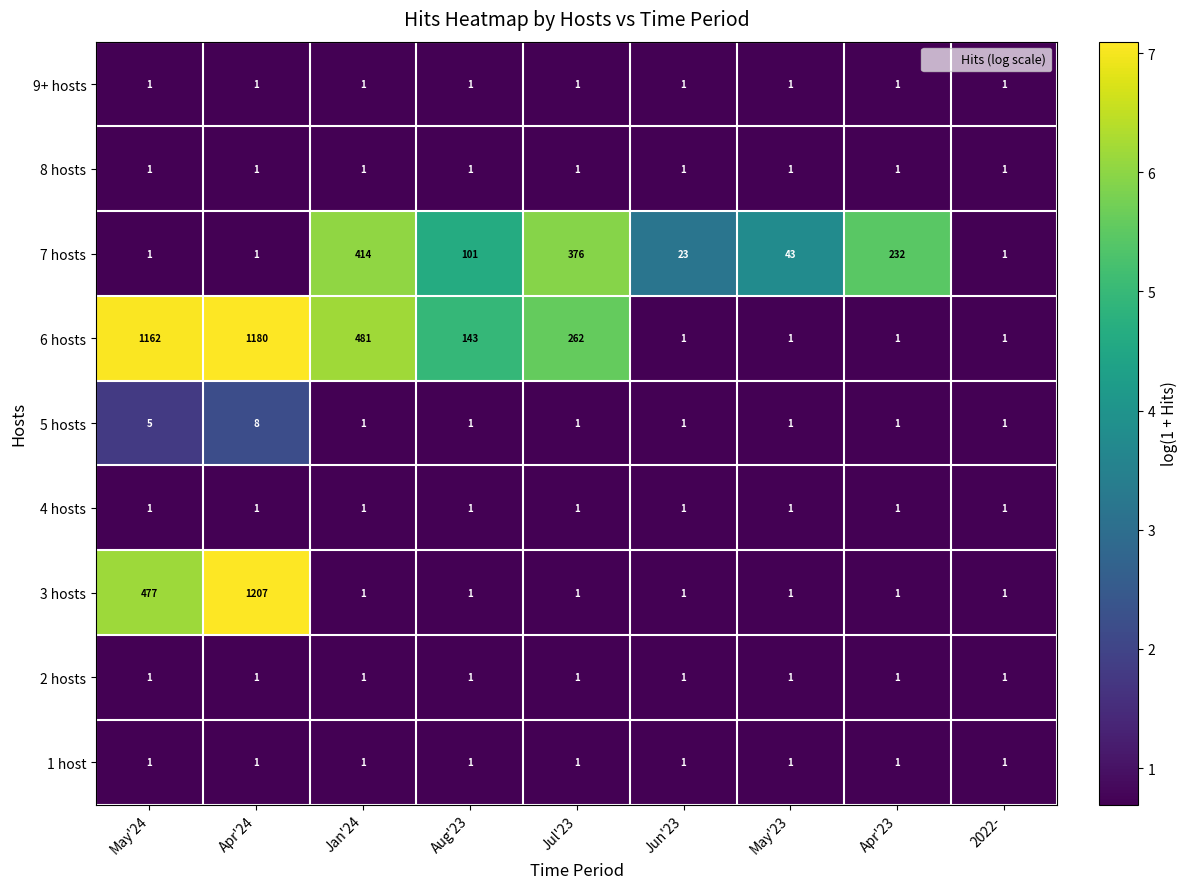

What is the greatest value displayed?

1207